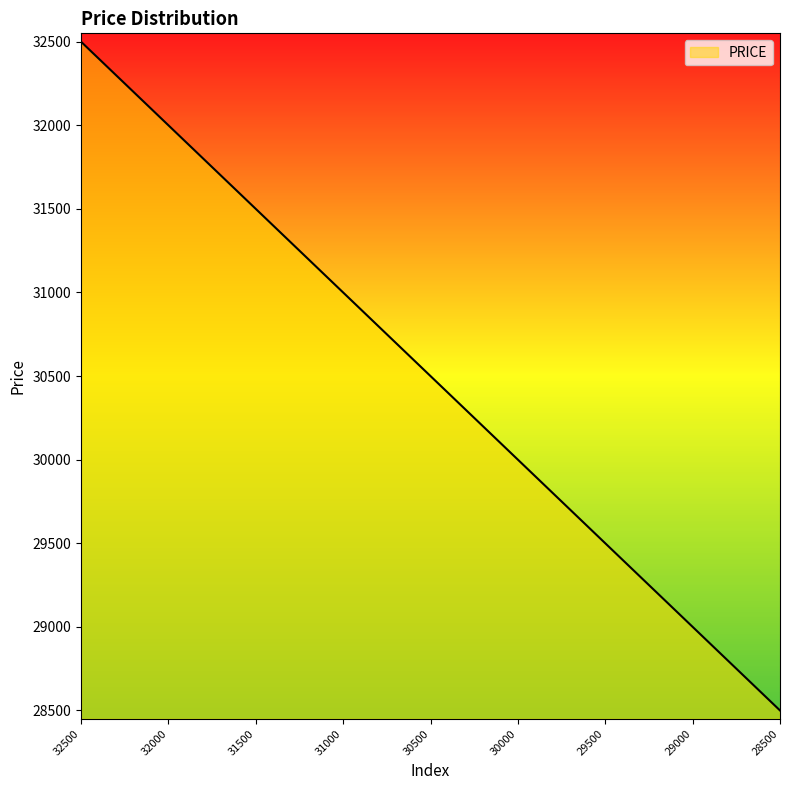

What is the difference between the maximum and minimum values?

4000